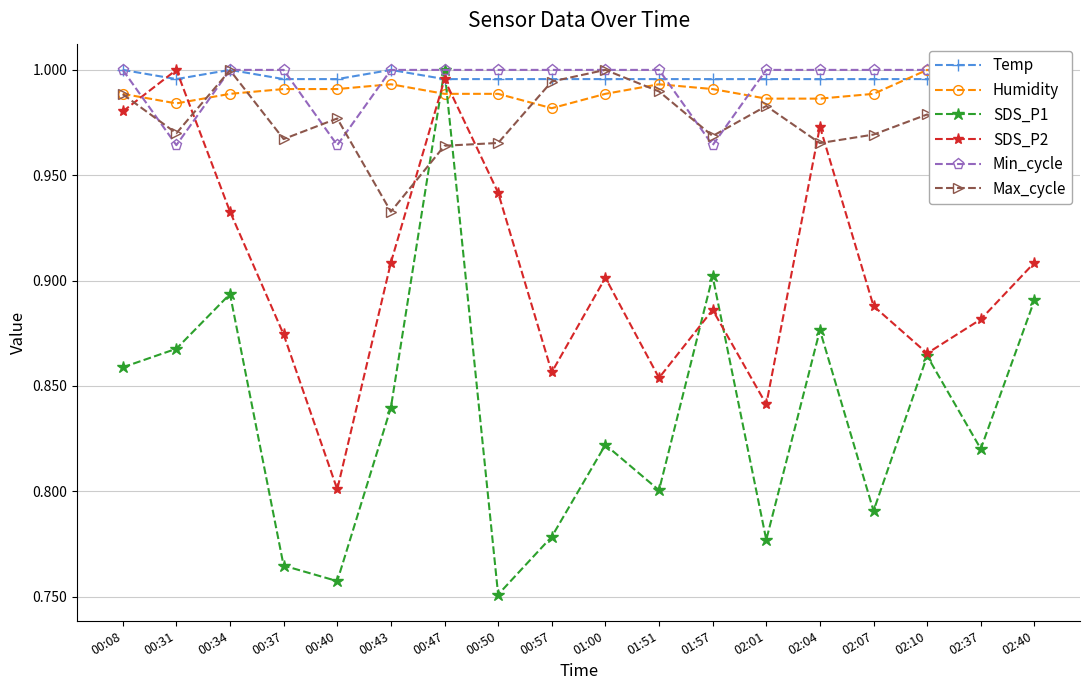

Which category has the lowest value across all series?

00:50